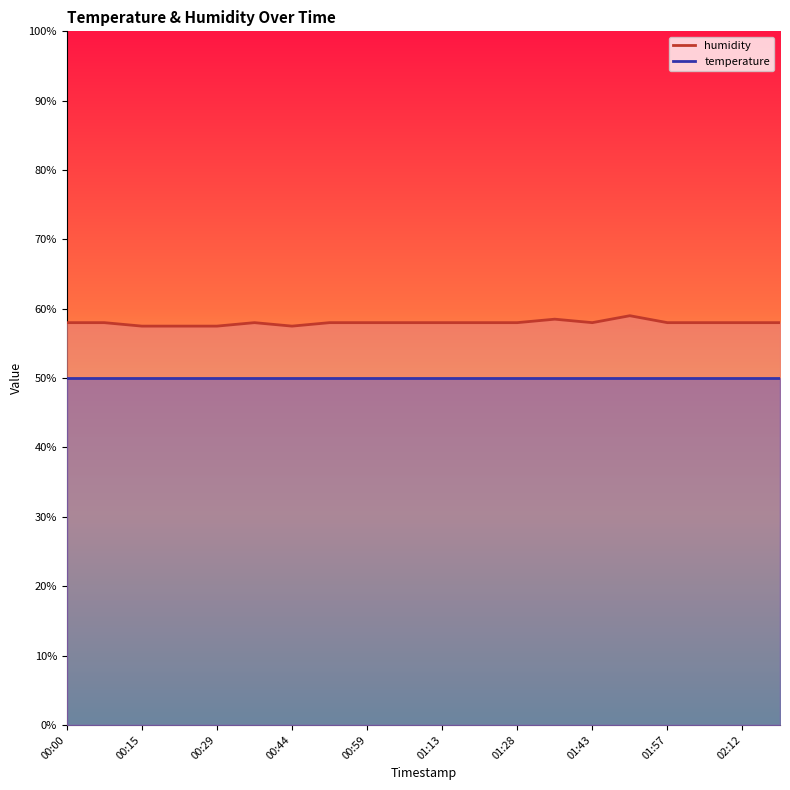

True or false: the data shows 86.0 at 01:06.

False